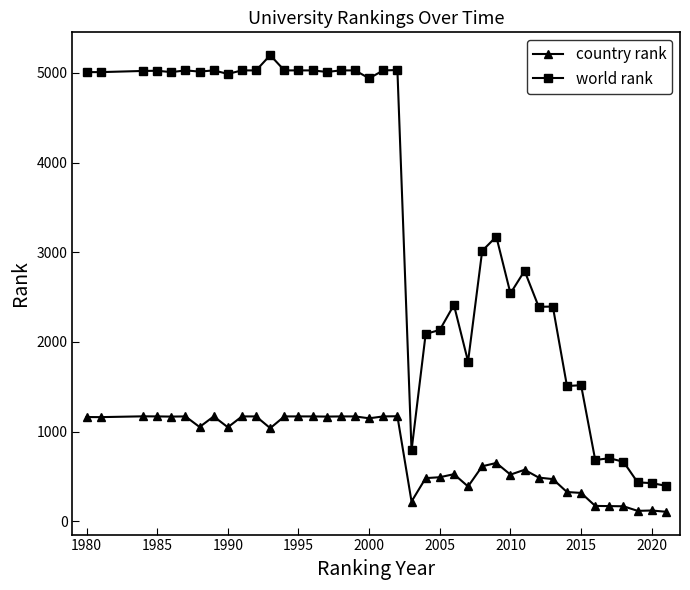

Which series has the largest total across all categories?

world rank